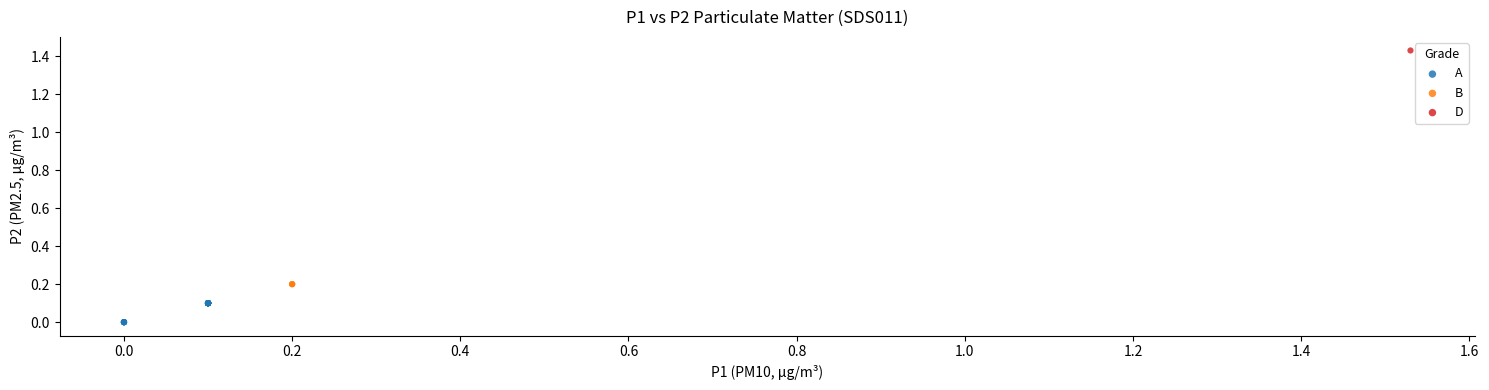

Which series contains the lowest Y value?

A